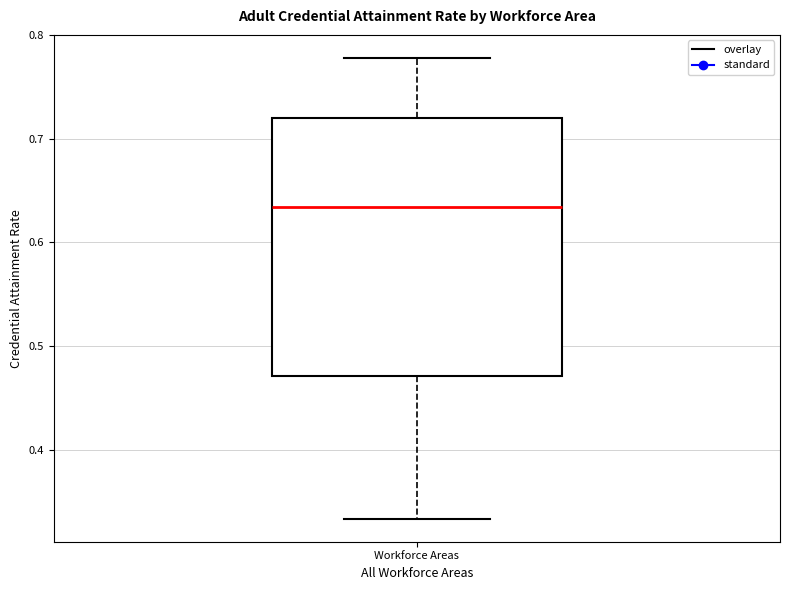

Read this box plot against the y-axis: the position of the median line, the range covered by the box, and the ends of both whiskers. The values are not printed on the chart, so give them approximately, as read against the axis.

median 0.63, box 0.47 to 0.72, whiskers 0.33 to 0.78